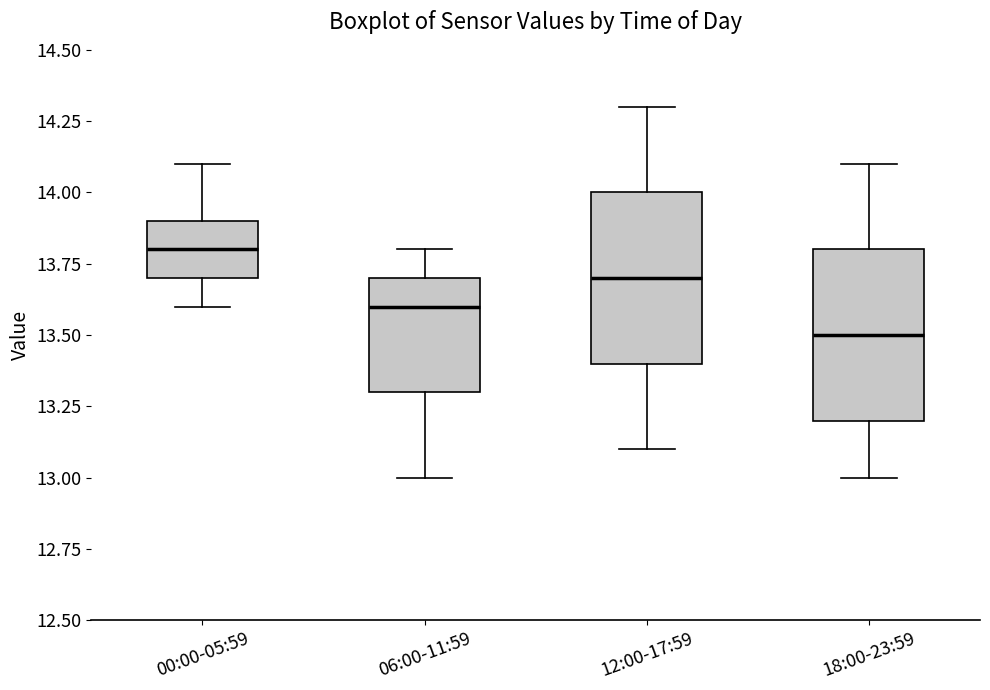

Reading left to right, transcribe this box plot: for each box, give where its median line is, the range the box spans, and where its two whiskers end, as read against the y-axis. The values are not printed on the chart, so give them approximately, as read against the axis.

00:00-05:59: median 13.8, box 13.7 to 13.9, whiskers 13.6 to 14.1
06:00-11:59: median 13.6, box 13.3 to 13.7, whiskers 13.0 to 13.8
12:00-17:59: median 13.7, box 13.4 to 14.0, whiskers 13.1 to 14.3
18:00-23:59: median 13.5, box 13.2 to 13.8, whiskers 13.0 to 14.1